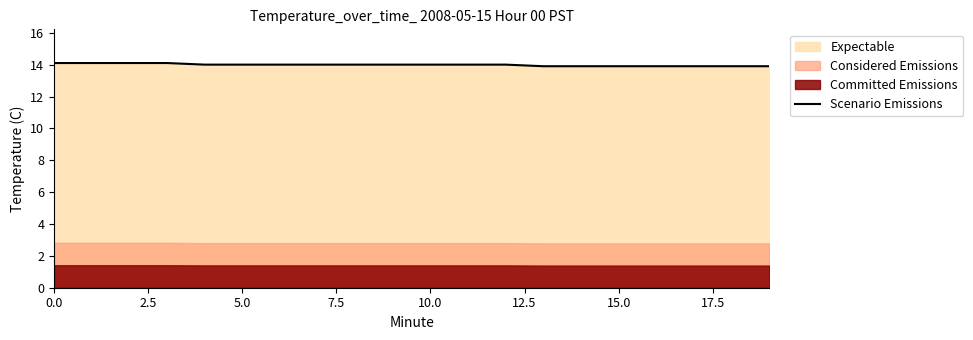

Does the chart have visible grid lines?

No